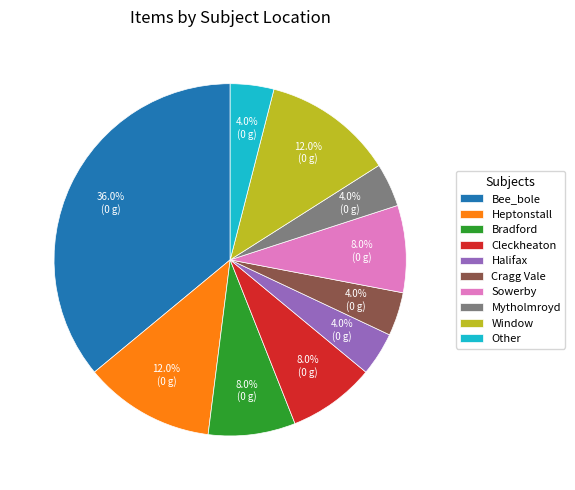

How many slices are in this pie chart?

10